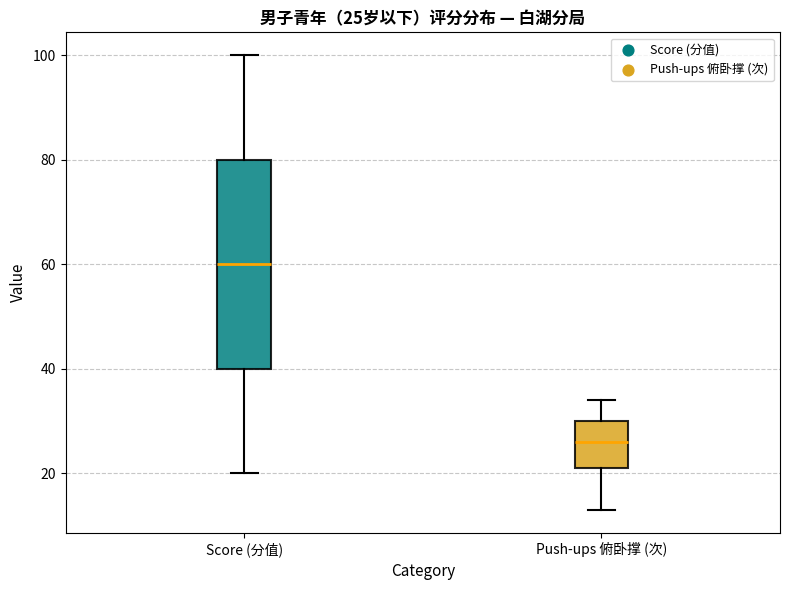

Which box's median line is the lowest?

Push-ups 俯卧撑 (次)